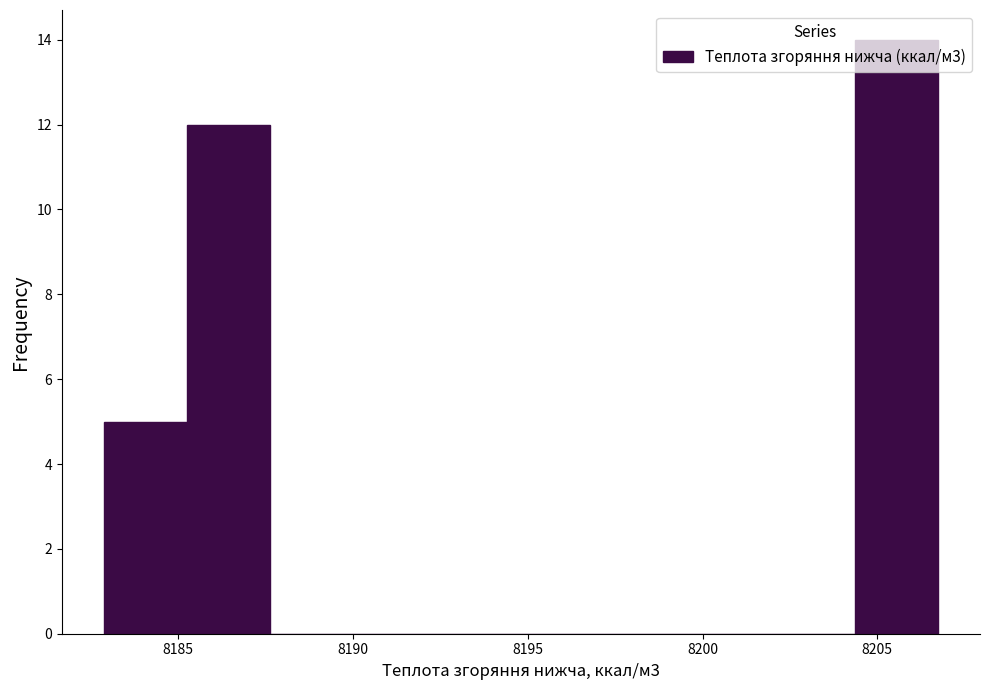

Over which range of the x-axis is the bar tallest?

8204.5 to 8206.5